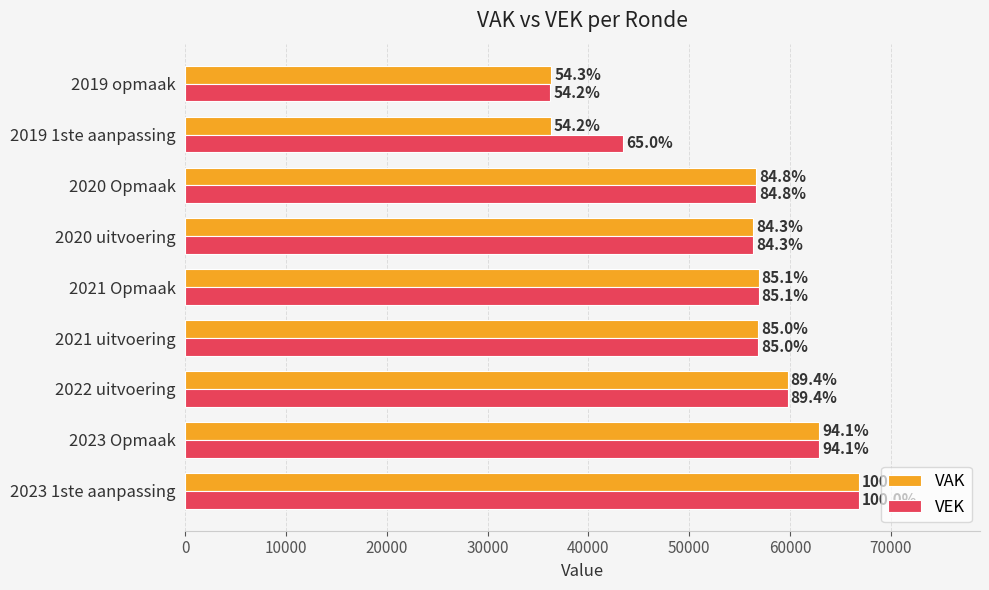

What is the value of the VAK bar at the 2nd from the left?

62863